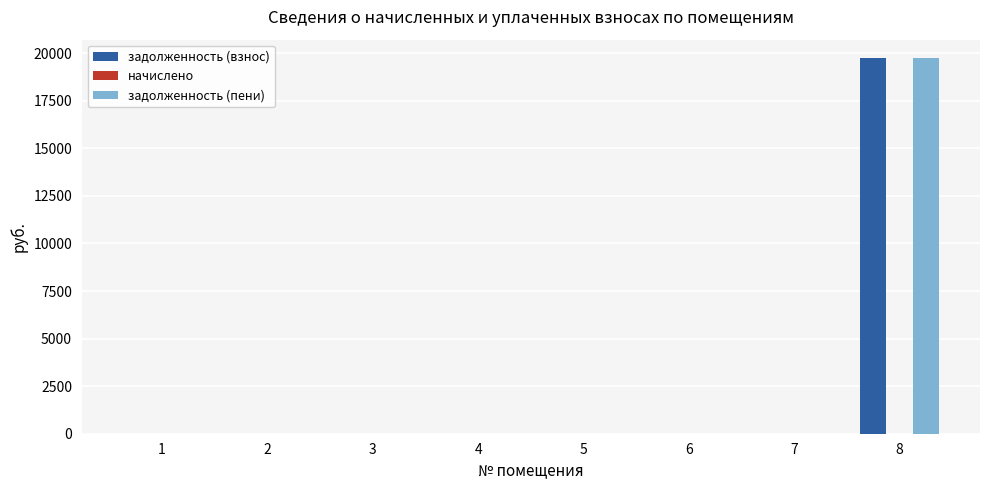

Reading left to right, transcribe all the data shown in this chart.

задолженность (взнос): 1=0.0	2=0.0	3=0.0	4=0.0	5=0.0	6=0.0	7=0.0	8=19723.7
задолженность (пени): 1=0.0	2=0.0	3=0.0	4=0.0	5=0.0	6=0.0	7=0.0	8=19723.7